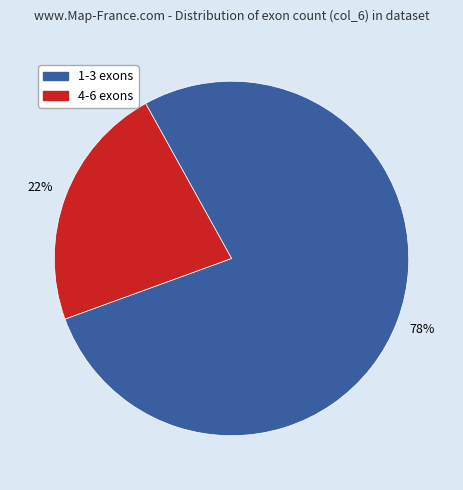

To the nearest percent, what is the average slice percentage?

50%